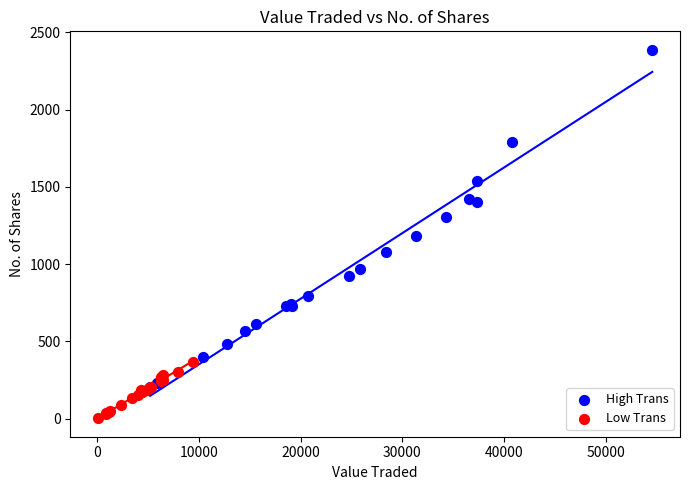

Which series reaches the maximum Y coordinate?

High Trans